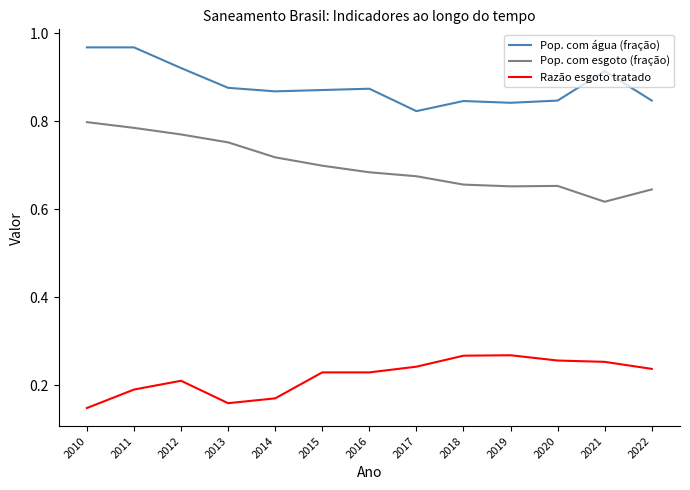

True or false: Pop. com esgoto (fração) and Razão esgoto tratado intersect in this chart.

False